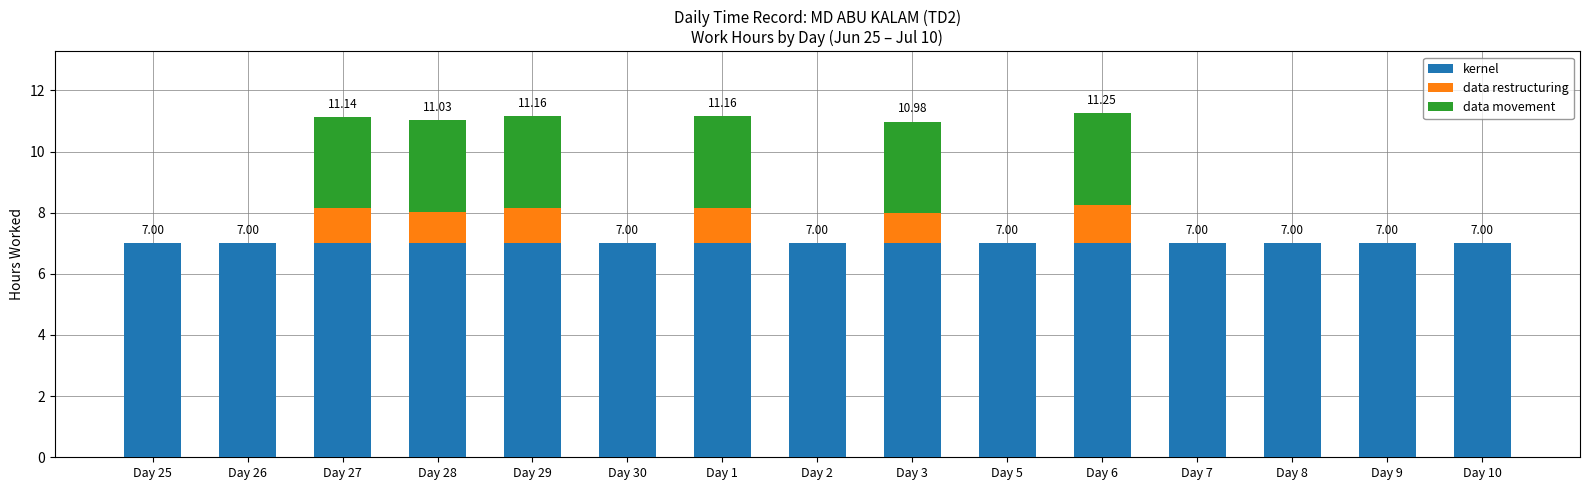

What is the total value across all series at Day 26?

7.0